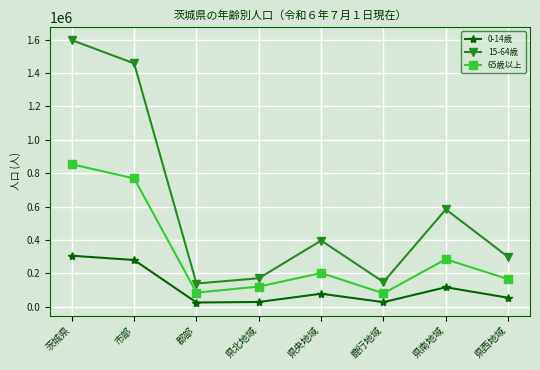

What is the total value across all series at 鹿行地域?

256481